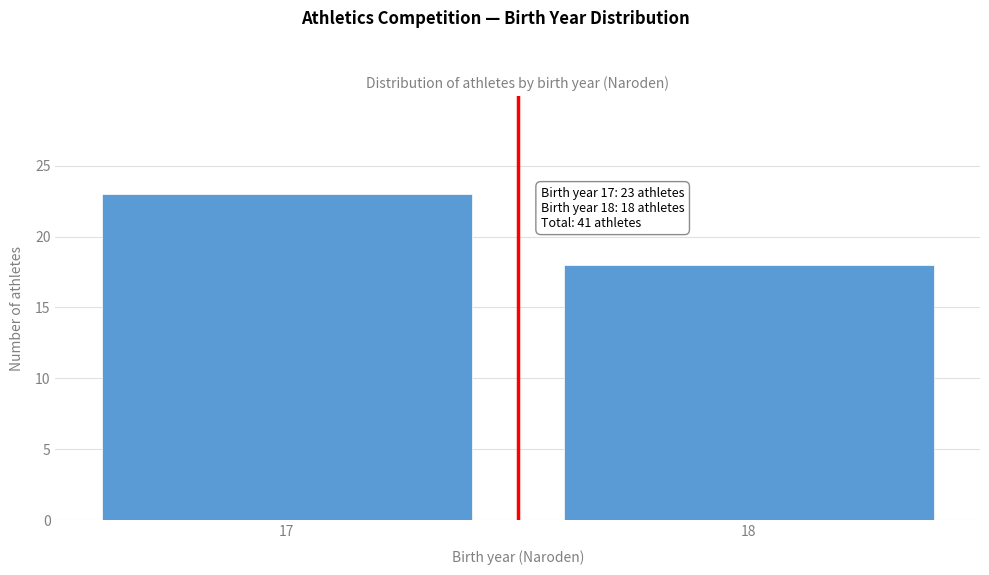

Reading right to left, what are all the values shown in this chart?

18	23